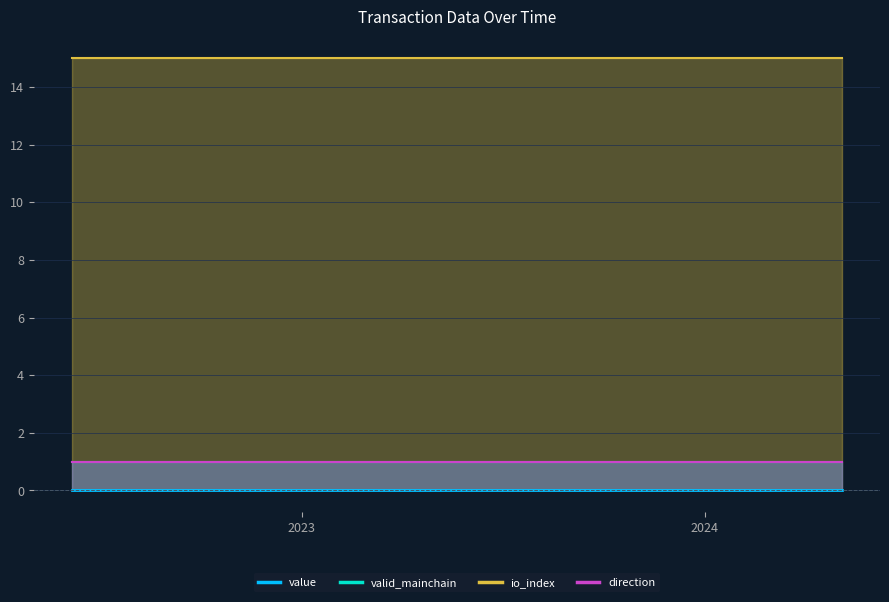

Reading right to left, list all the values displayed in this chart.

value: 23=0.0	22=0.0	21=0.0	20=0.0	19=0.0	18=0.0	17=0.0	16=0.0	15=0.0	14=0.0	13=0.0	12=0.0	11=0.0	10=0.0	9=0.0	8=0.0	7=0.0	6=0.0	5=0.0	4=0.0	3=0.0	2=0.0	1=0.0	0=0.0
valid_mainchain: 23=1.0	22=1.0	21=1.0	20=1.0	19=1.0	18=1.0	17=1.0	16=1.0	15=1.0	14=1.0	13=1.0	12=1.0	11=1.0	10=1.0	9=1.0	8=1.0	7=1.0	6=1.0	5=1.0	4=1.0	3=1.0	2=1.0	1=1.0	0=1.0
io_index: 23=15.0	22=15.0	21=15.0	20=15.0	19=15.0	18=15.0	17=15.0	16=15.0	15=15.0	14=15.0	13=15.0	12=15.0	11=15.0	10=15.0	9=15.0	8=15.0	7=15.0	6=15.0	5=15.0	4=15.0	3=15.0	2=15.0	1=15.0	0=15.0
direction: 23=1.0	22=1.0	21=1.0	20=1.0	19=1.0	18=1.0	17=1.0	16=1.0	15=1.0	14=1.0	13=1.0	12=1.0	11=1.0	10=1.0	9=1.0	8=1.0	7=1.0	6=1.0	5=1.0	4=1.0	3=1.0	2=1.0	1=1.0	0=1.0